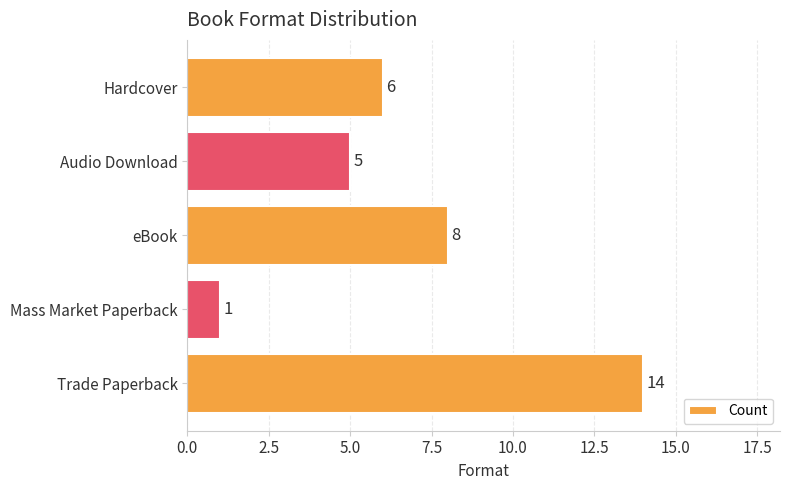

What is the maximum value shown in the chart?

14